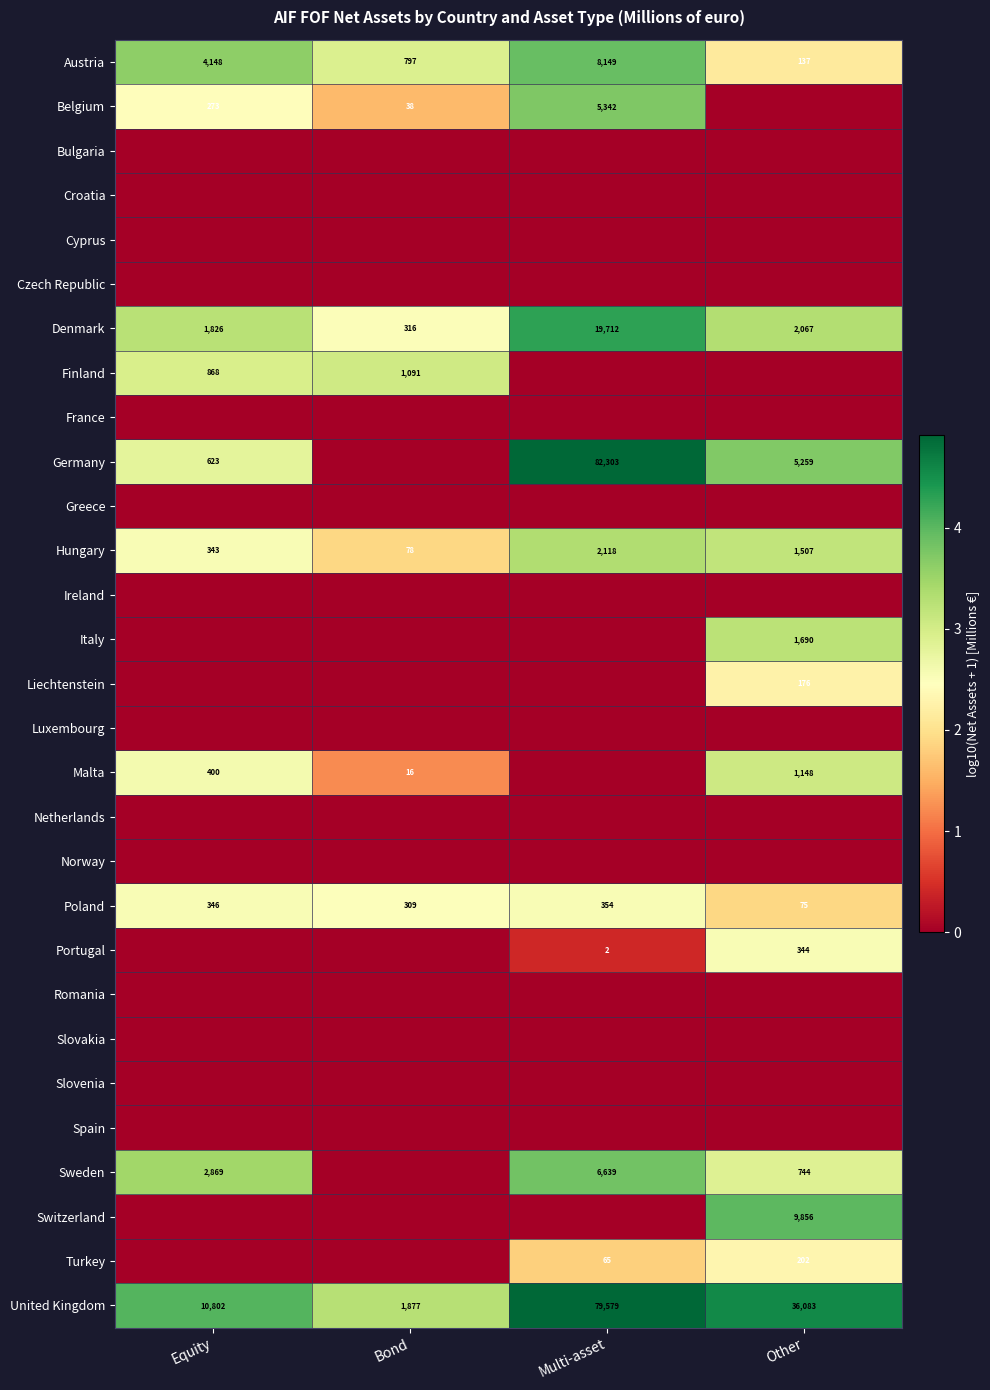

At how many categories does at least one series exceed 2?

4